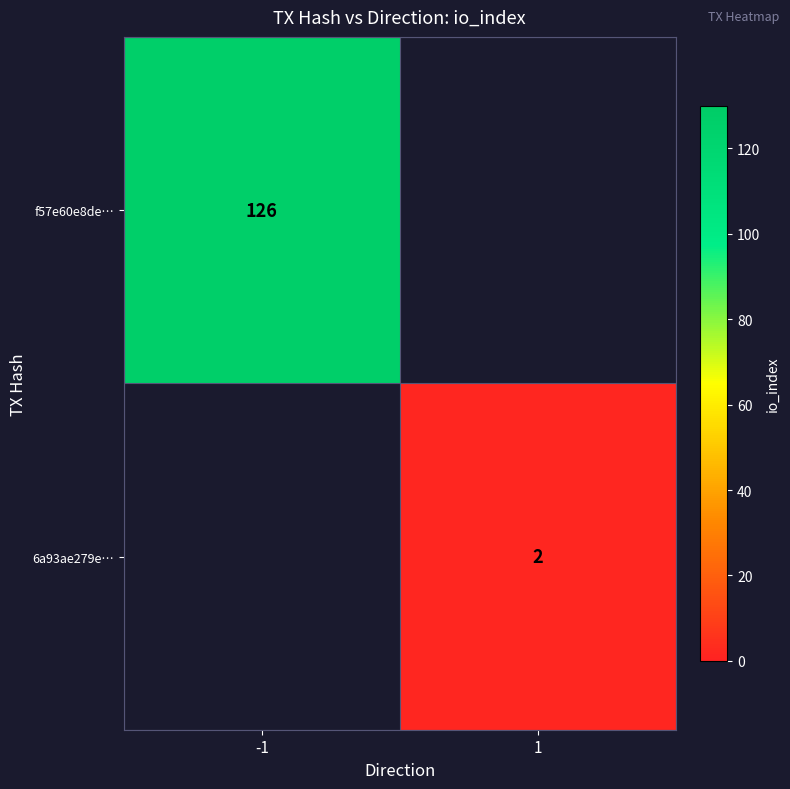

The value of 6a93ae279e… at 1 is 4. True or false?

False